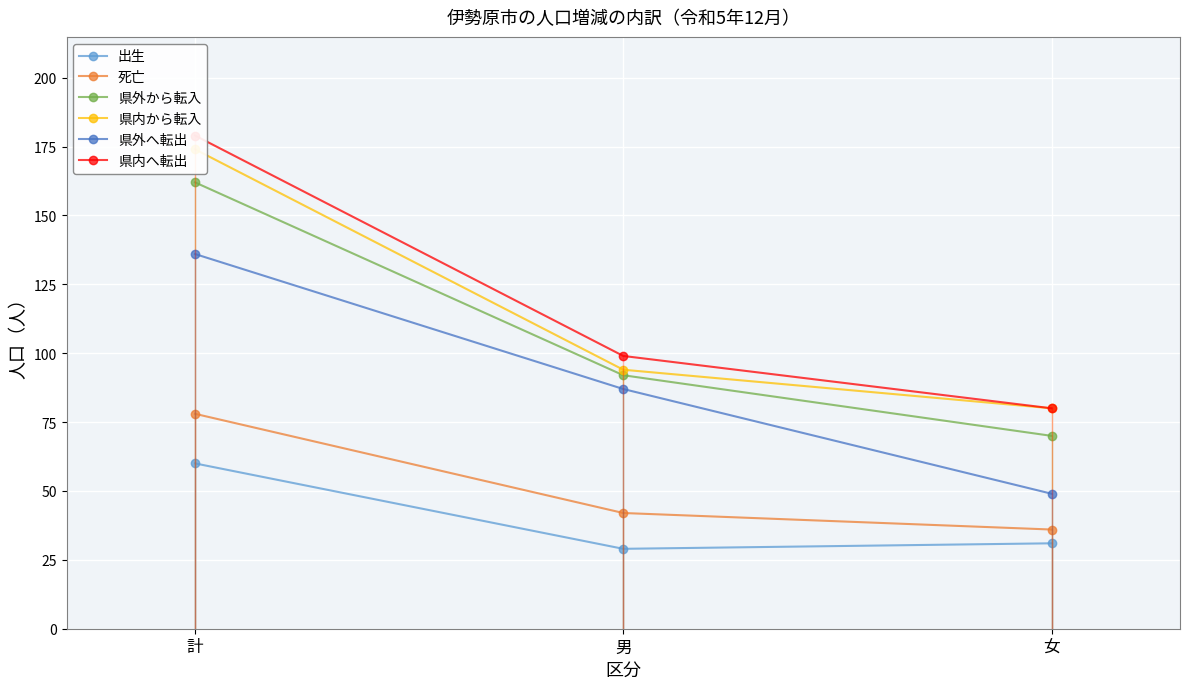

How many distinct data groups are displayed?

6